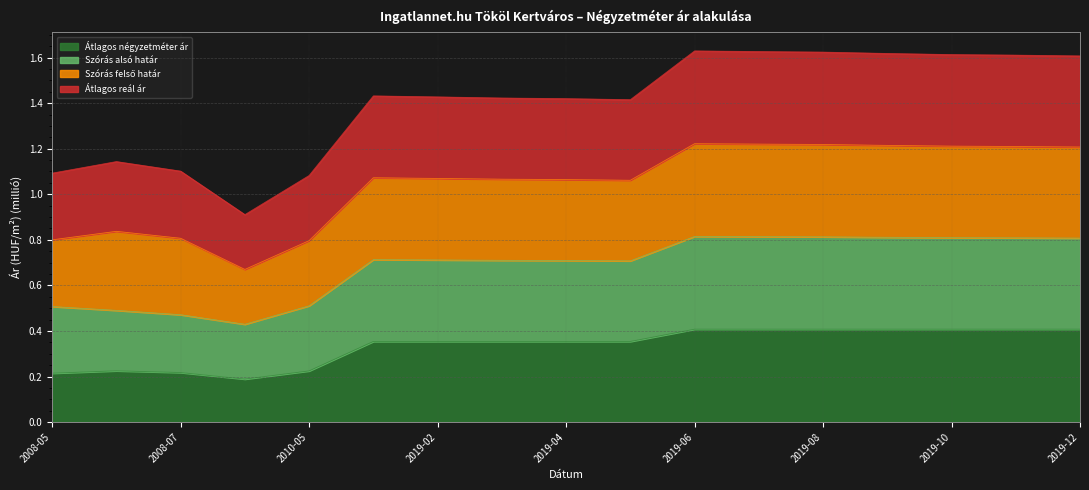

What is the sum of the Átlagos reál ár values at 2019-10 and 2010-04?

2.5